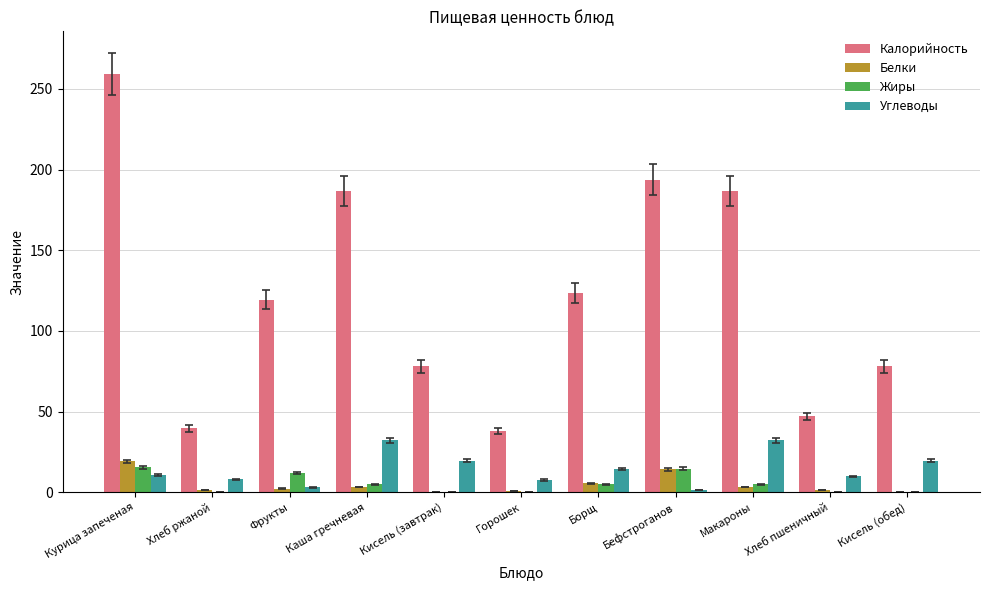

How many groups of bars are there?

11